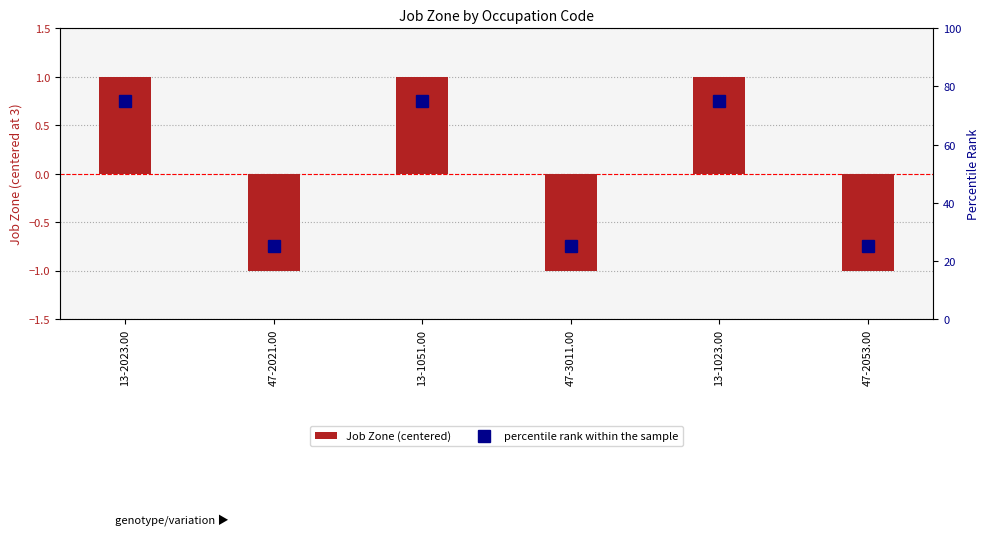

What is the lowest value of the Job Zone (centered) series?

-1